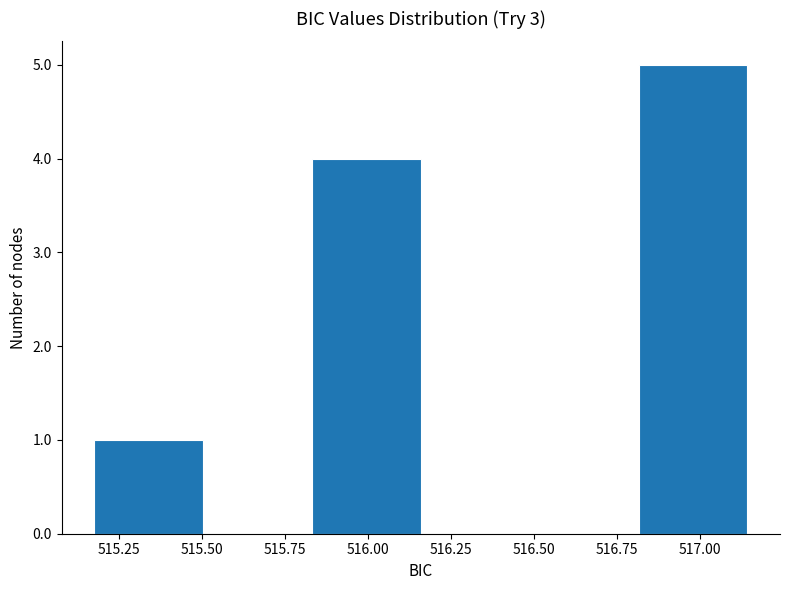

Reading left to right, transcribe this chart: for each bar, give the range it covers on the x-axis and its height. Neither the bar edges nor the heights are printed on the chart, so give them approximately, as read against the axes.

515.15 to 515.50: 1
515.50 to 515.85: 0
515.85 to 516.15: 4
516.15 to 516.50: 0
516.50 to 516.80: 0
516.80 to 517.15: 5